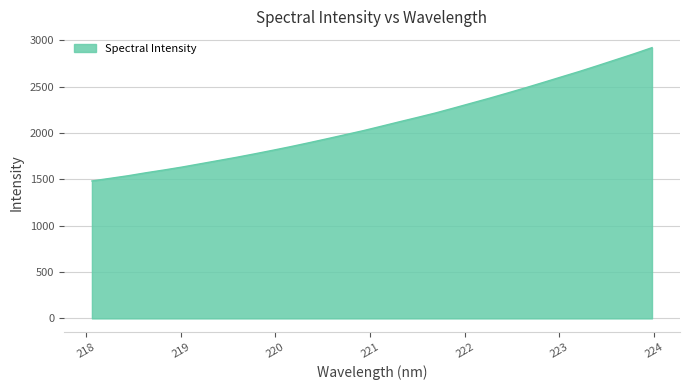

What is the difference between the maximum and minimum values?

1437.5